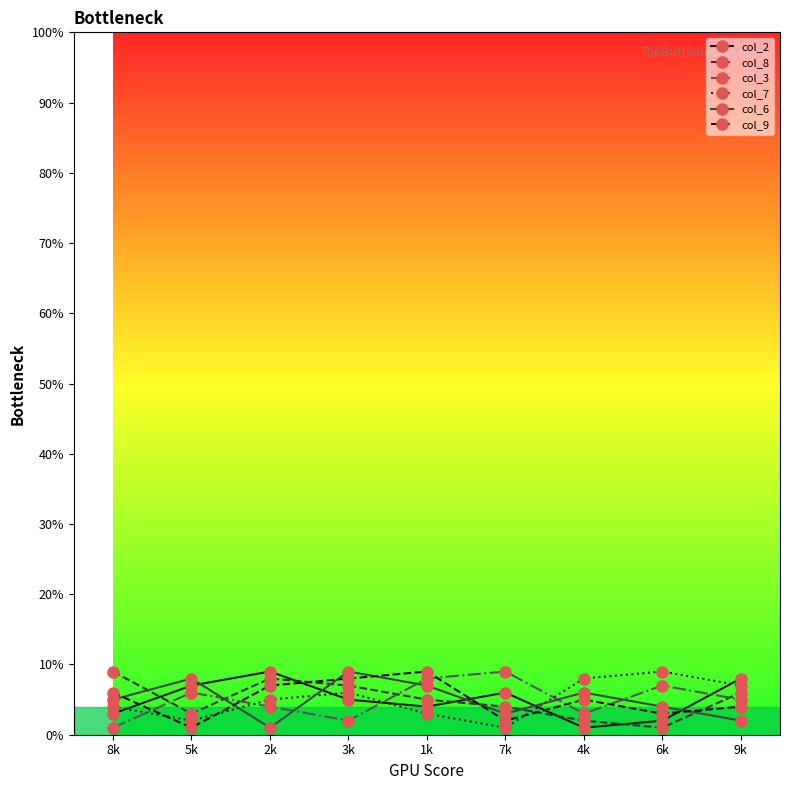

Which series changed the most between 8k and 6k?

col_8